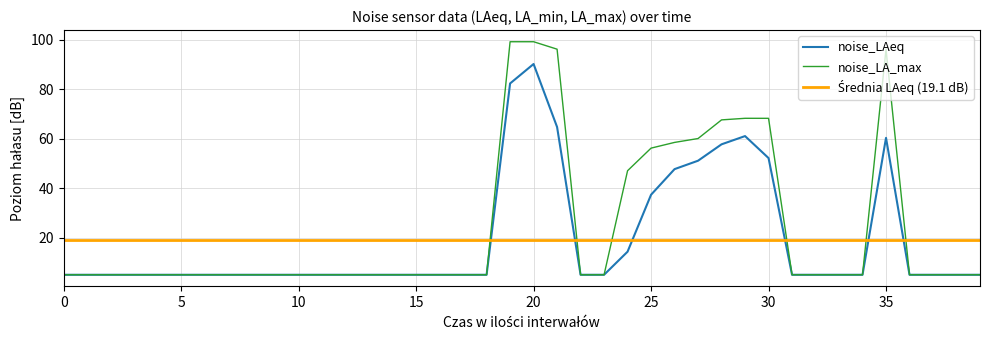

True or false: noise_LAeq has a value of 6.2 at 24.

False